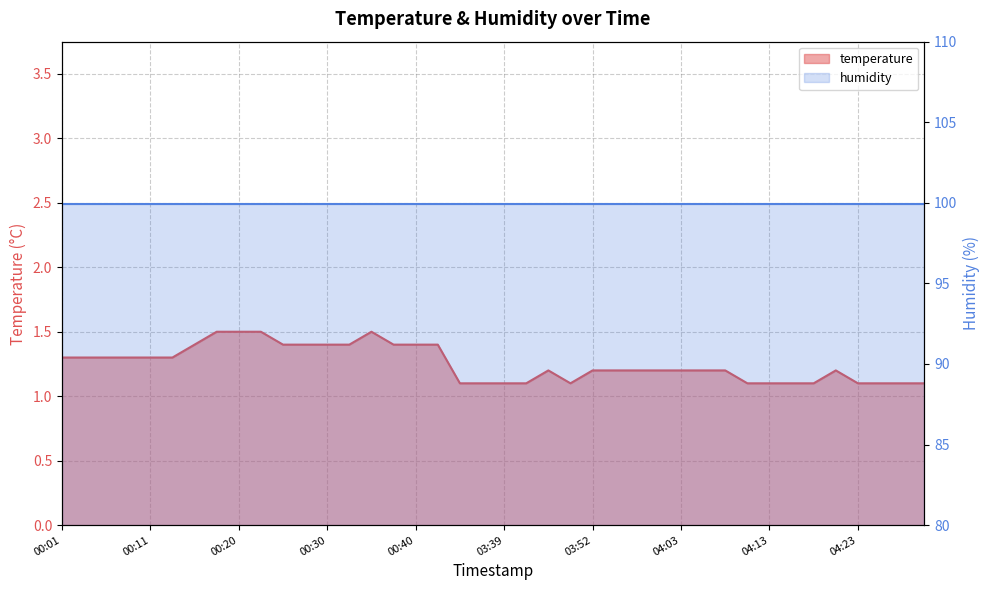

Reading left to right, what are all the values shown in this chart?

00:01=1.3	00:03=1.3	00:06=1.3	00:08=1.3	00:11=1.3	00:13=1.3	00:15=1.4	00:18=1.5	00:20=1.5	00:23=1.5	00:25=1.4	00:28=1.4	00:30=1.4	00:32=1.4	00:35=1.5	00:37=1.4	00:40=1.4	00:42=1.4	03:34=1.1	03:36=1.1	03:39=1.1	03:42=1.1	03:47=1.2	03:50=1.1	03:52=1.2	03:55=1.2	03:58=1.2	04:00=1.2	04:03=1.2	04:05=1.2	04:08=1.2	04:11=1.1	04:13=1.1	04:15=1.1	04:18=1.1	04:20=1.2	04:23=1.1	04:25=1.1	04:28=1.1	04:30=1.1